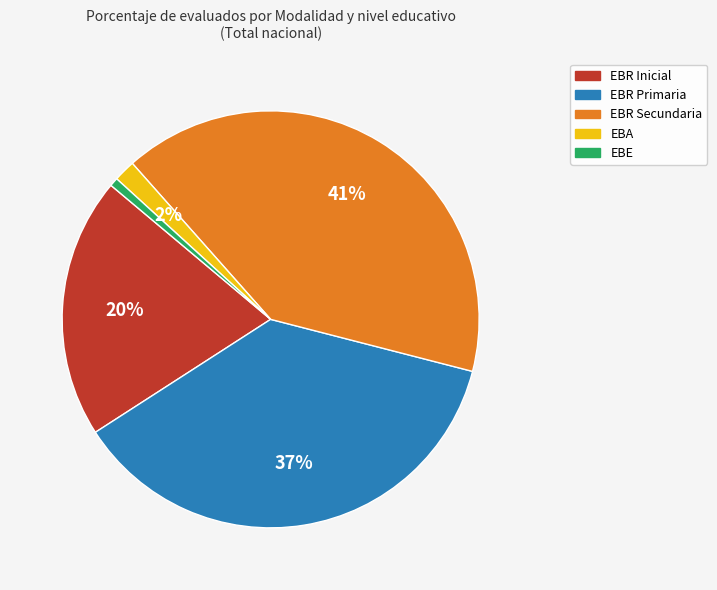

To the nearest percent, what is the difference between the EBE and EBA slice percentages?

1%